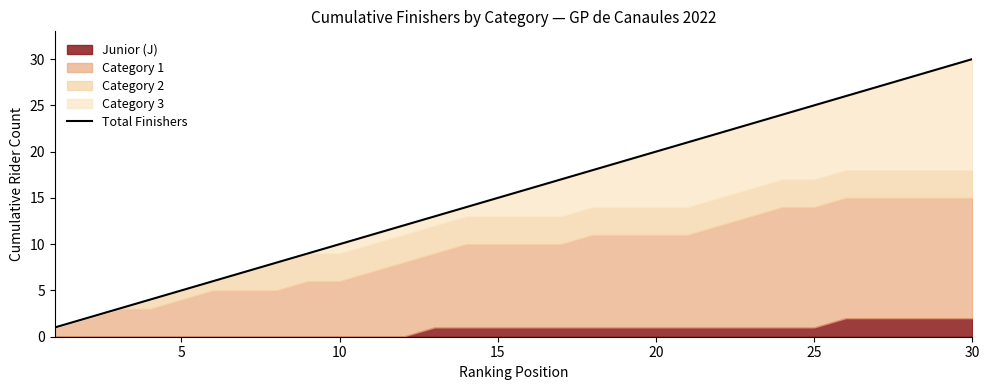

Does the chart display data point markers on the line(s)?

No